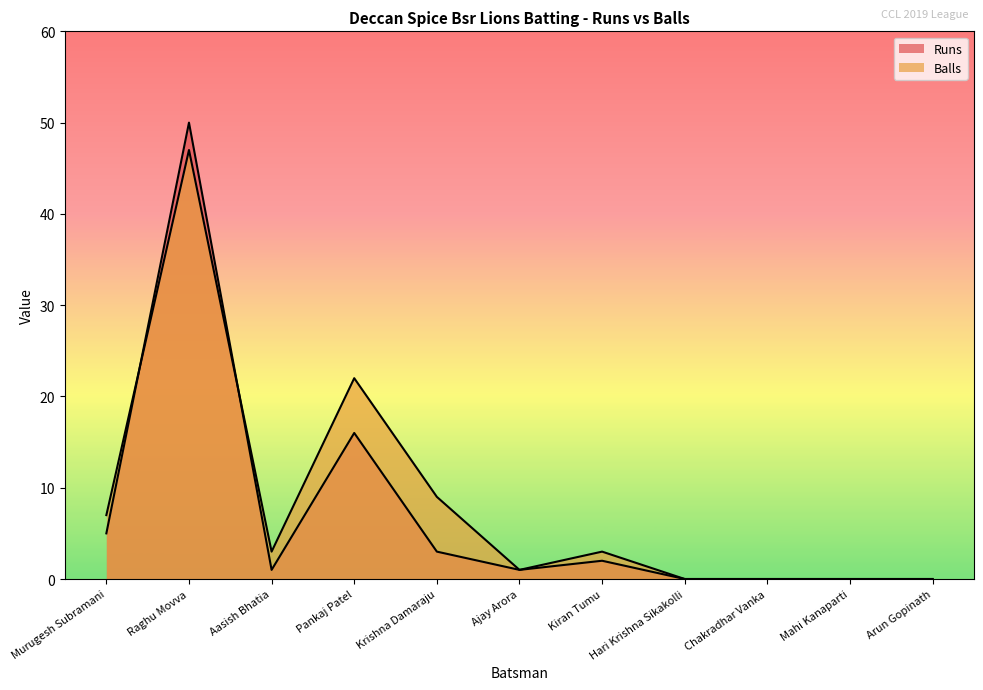

What is the average value of the Balls series?

8